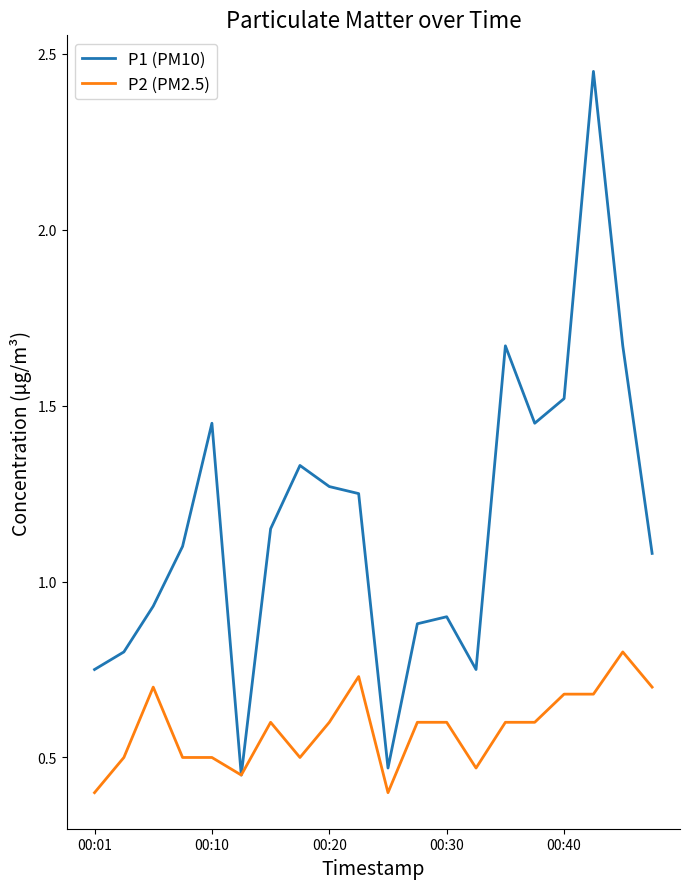

How many series are shown in this chart?

2